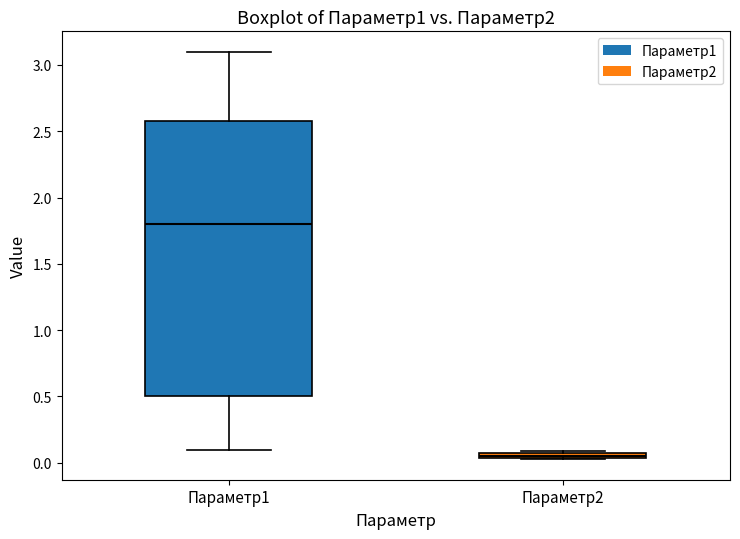

Where is the upper edge of the box for Параметр2 on the y-axis? The values are not printed on the chart, so give them approximately, as read against the axis.

0.10